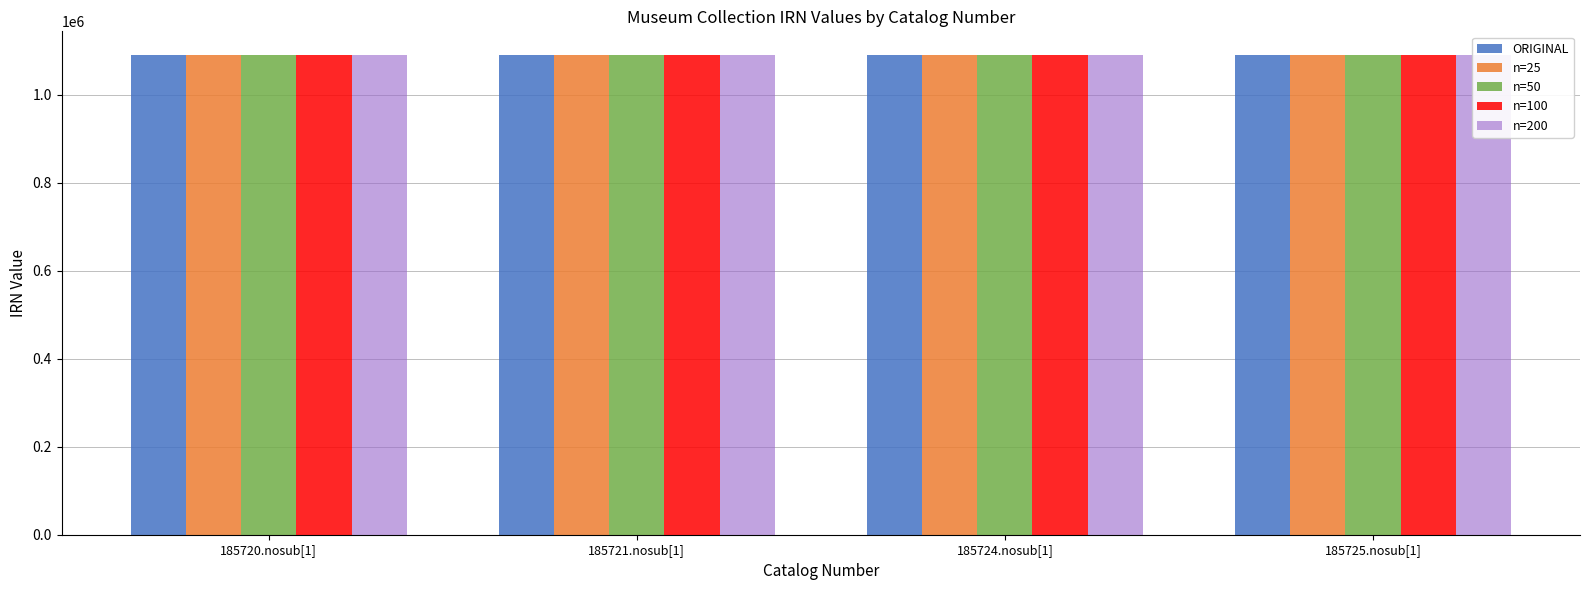

What is the average value of the n=25 series?

1089522